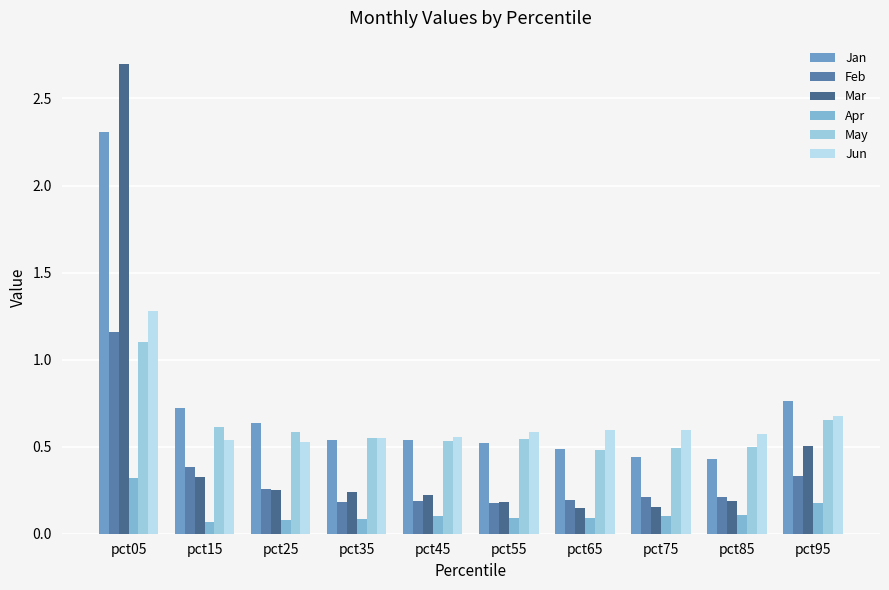

Is the value of May at pct65 greater than the value of Jan at pct35?

No